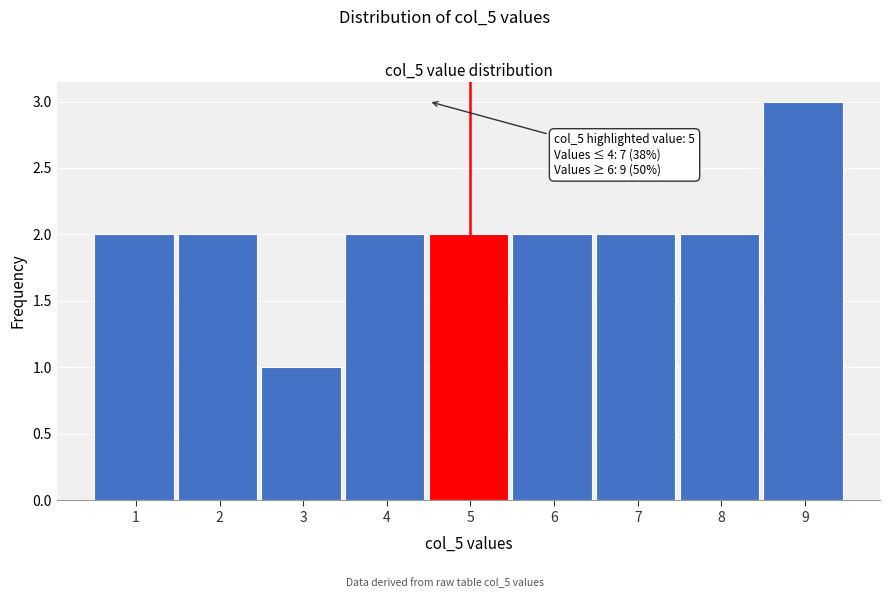

Reading right to left, transcribe all the data shown in this chart.

9=3	8=2	7=2	6=2	5=2	4=2	3=1	2=2	1=2